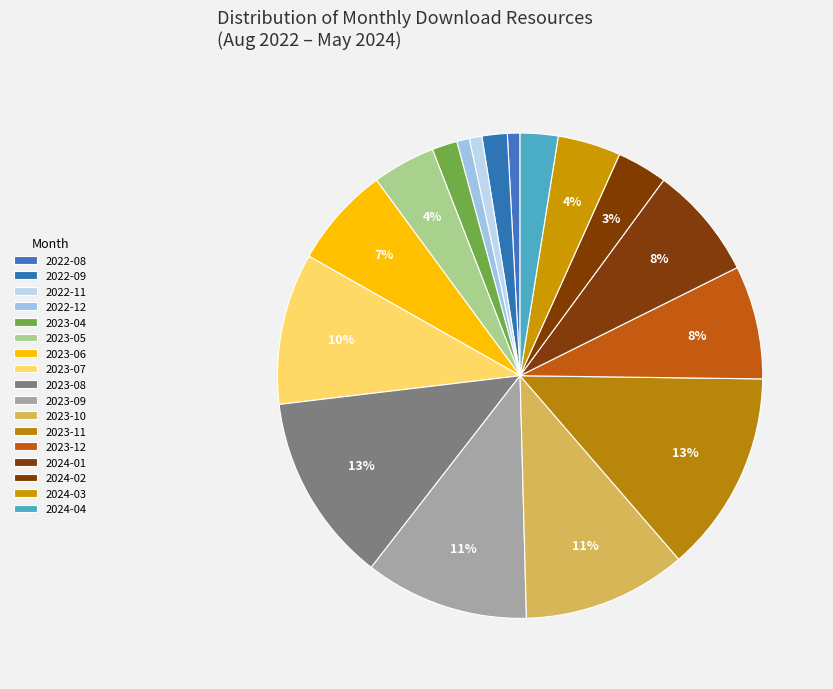

What percentage do 2022-11 and 2022-08 together represent?

1.7%